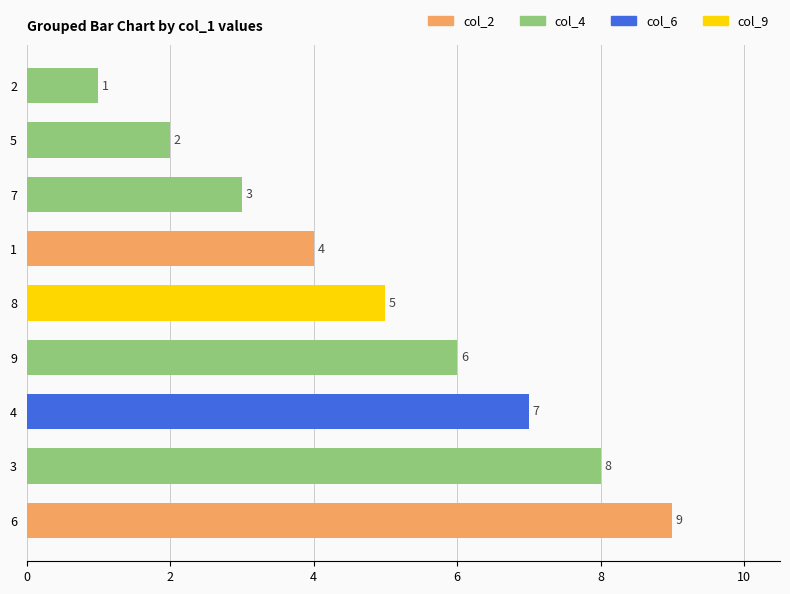

Reading bottom to top, extract all data points from this chart.

6=9	3=8	4=7	9=6	8=5	1=4	7=3	5=2	2=1